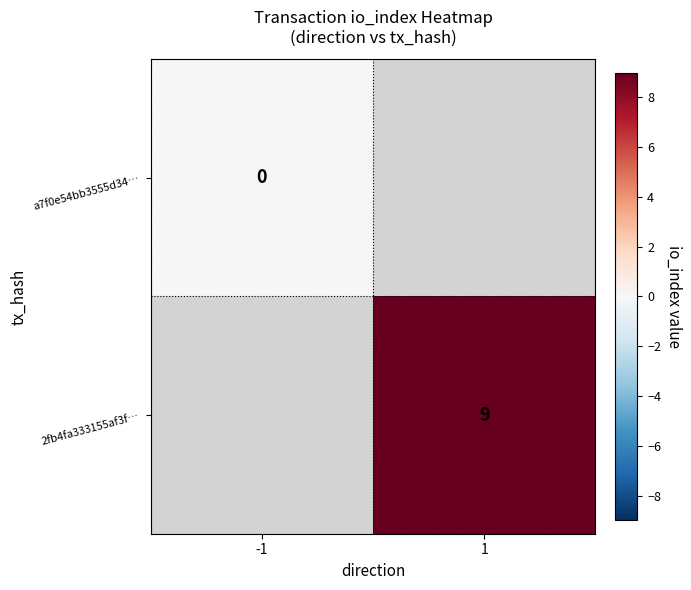

At which category does the chart reach its minimum across all series?

-1